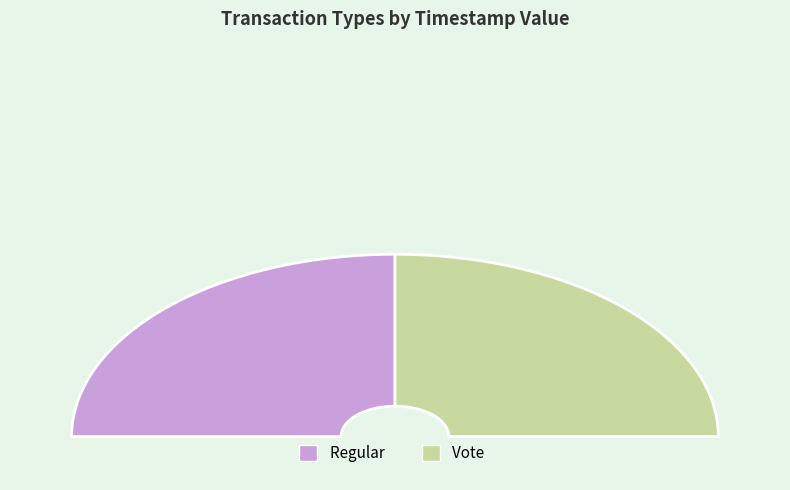

To the nearest percent, what percentage of the pie is Vote?

50%